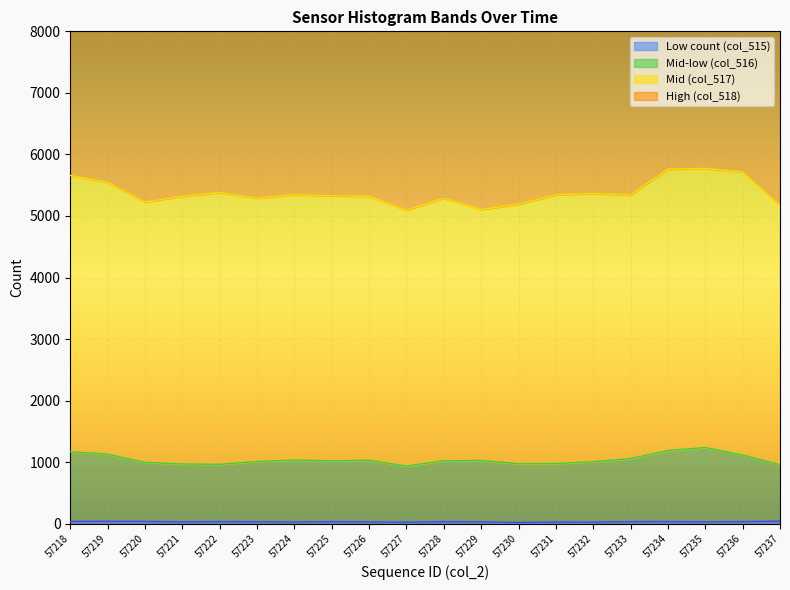

Is it true that Low count (col_515) equals 25 at 57227?

True